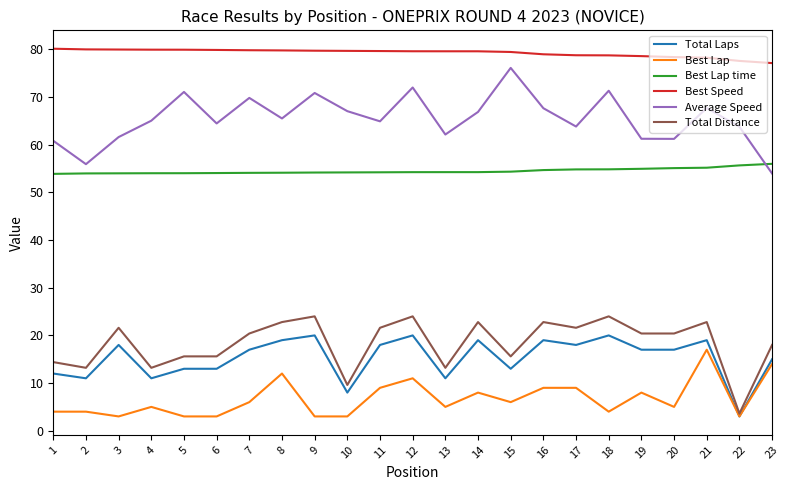

What is the spread (max minus min) of values at 17?

69.8